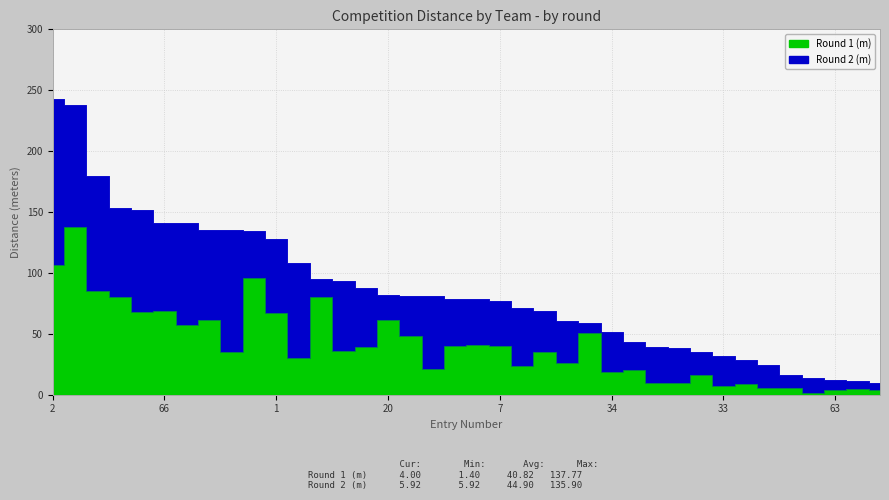

Count the number of values greater than 35.

20